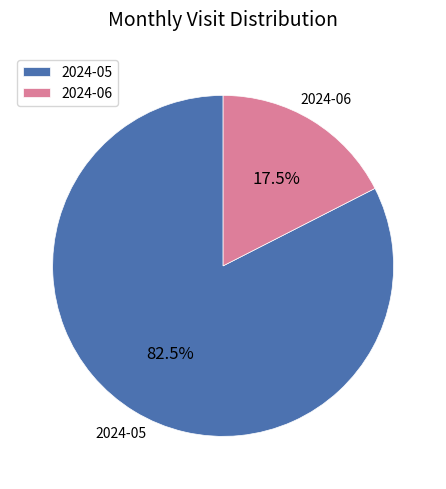

Rank the categories by value from lowest to highest.

2024-06, 2024-05